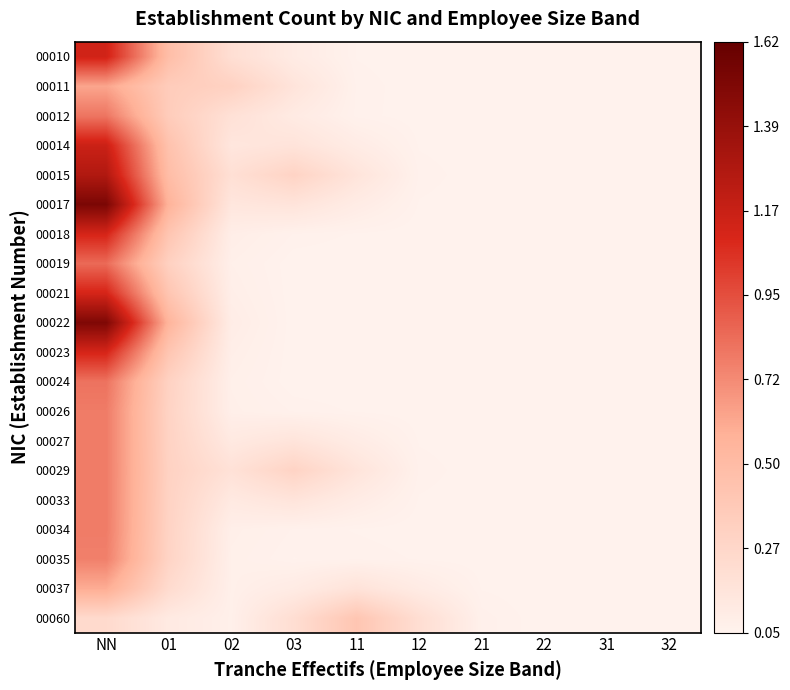

What is the minimum value shown in the chart?

0.1